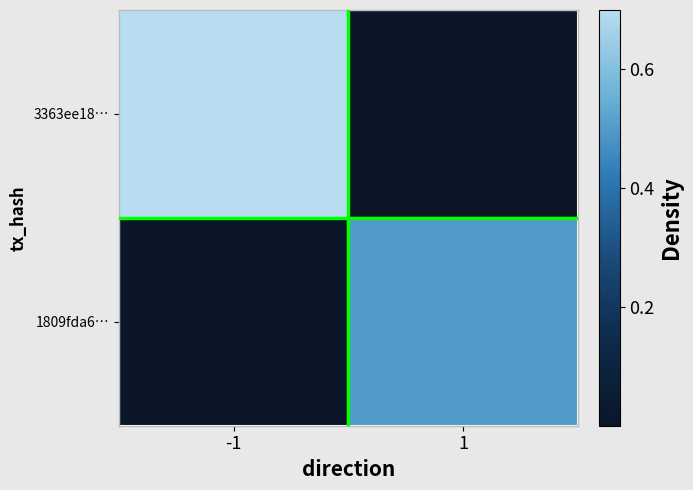

Reading right to left, transcribe all the data shown in this chart.

3363ee18…: 1=0.0	-1=1.0
1809fda6…: 1=0.5	-1=0.0